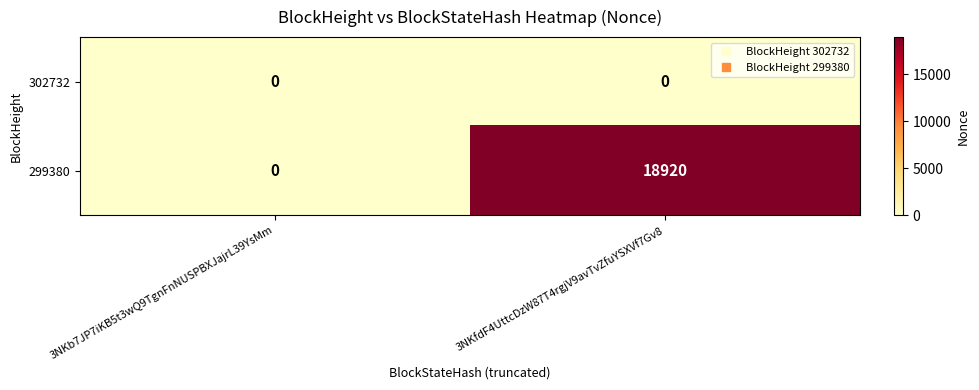

True or false: 299380 has a value of 18920 at 3NKfdF4UttcDzW87T4rgjV9avTvZfuYSXVf7Gv8.

True